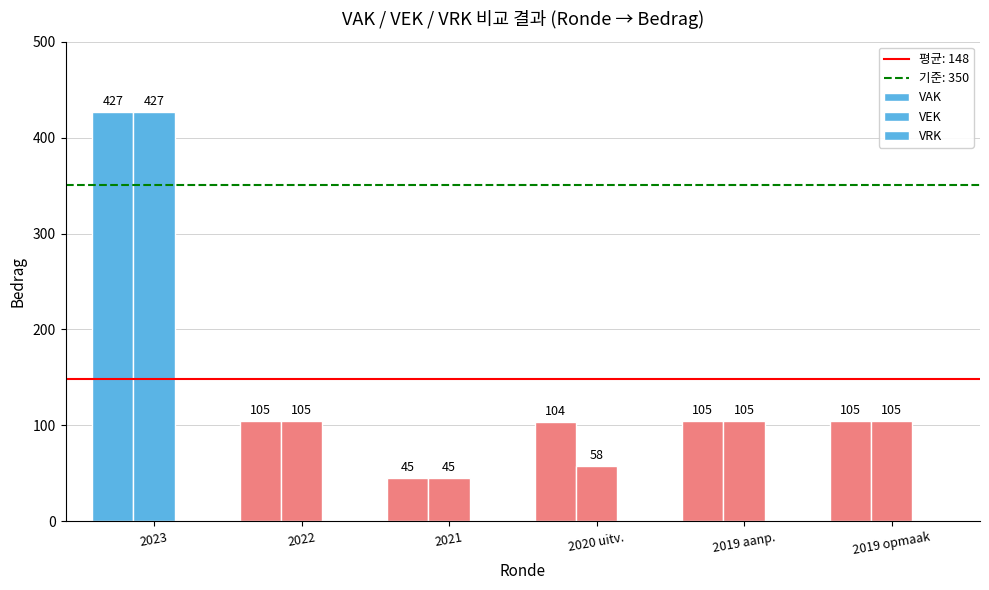

Is it true that VEK equals 427 at 2023?

True